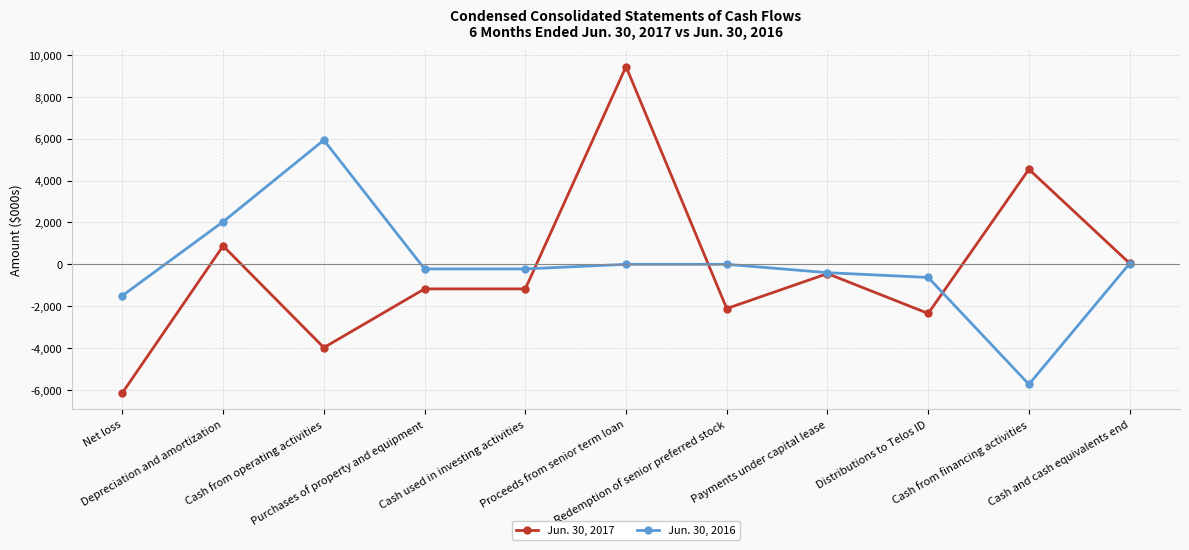

List the series in order of their overall mean, lowest first.

Jun. 30, 2017, Jun. 30, 2016